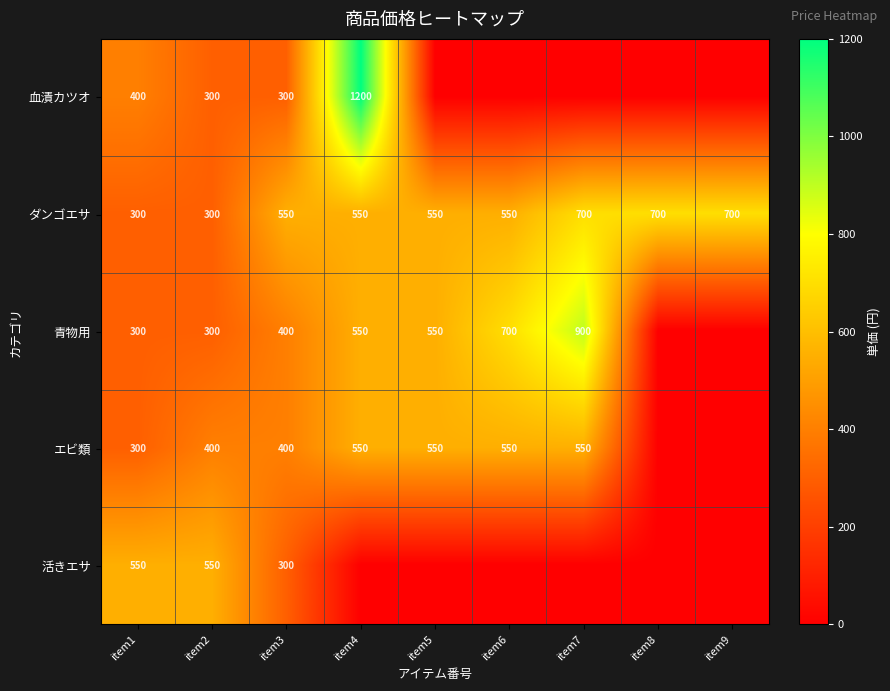

True or false: 青物用 has a value of 426 at item2.

False